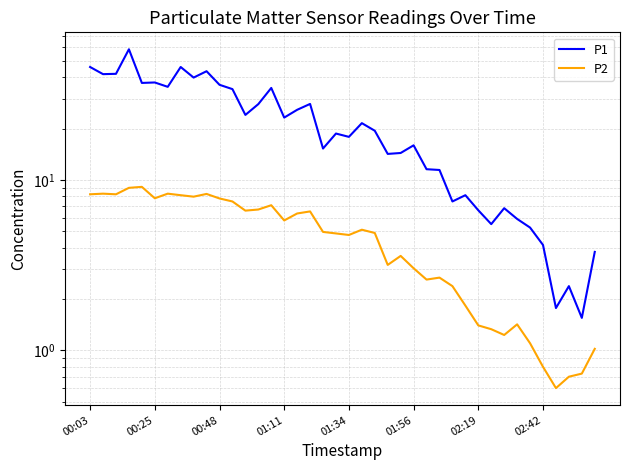

What is the average value of the P1 series?

22.0